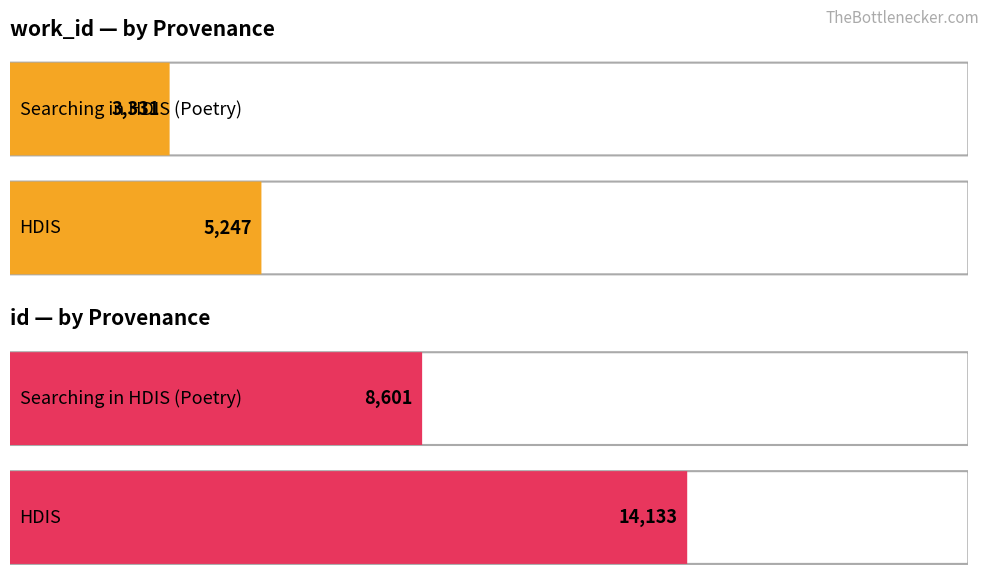

Which series has the largest total across all categories?

id